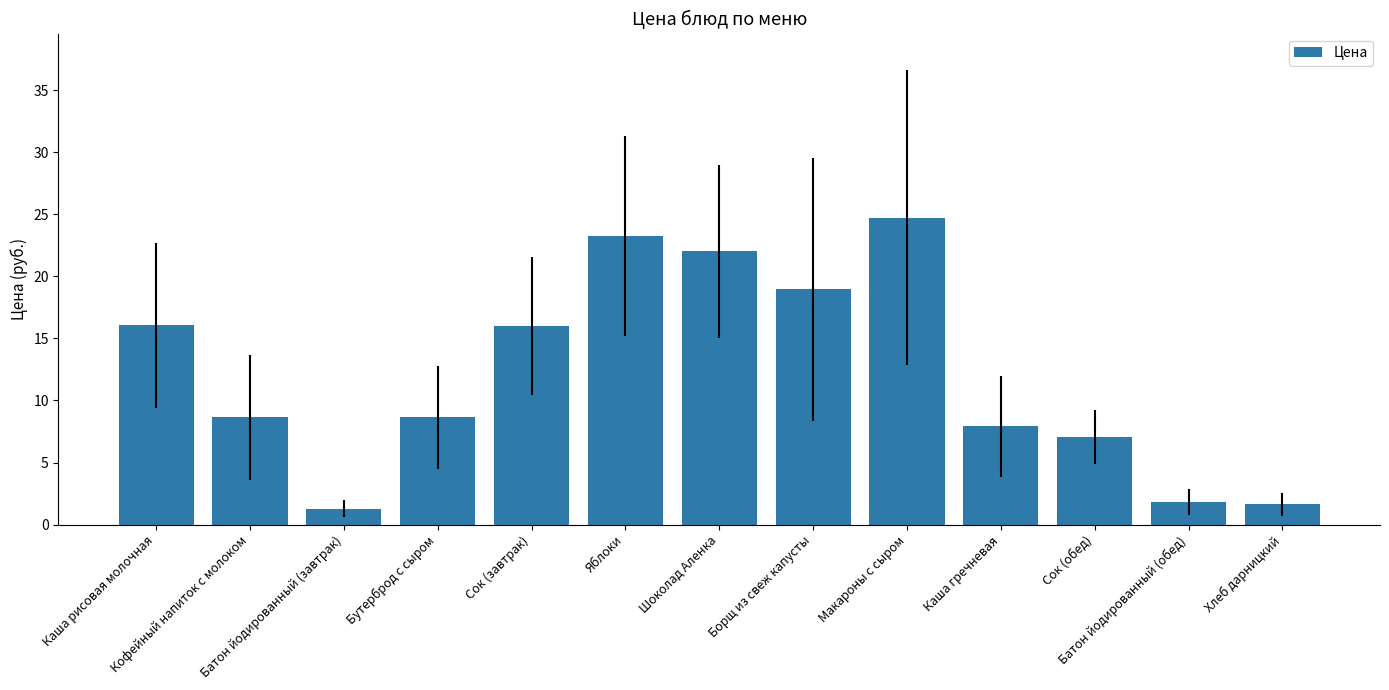

Count the number of categories in the chart.

13